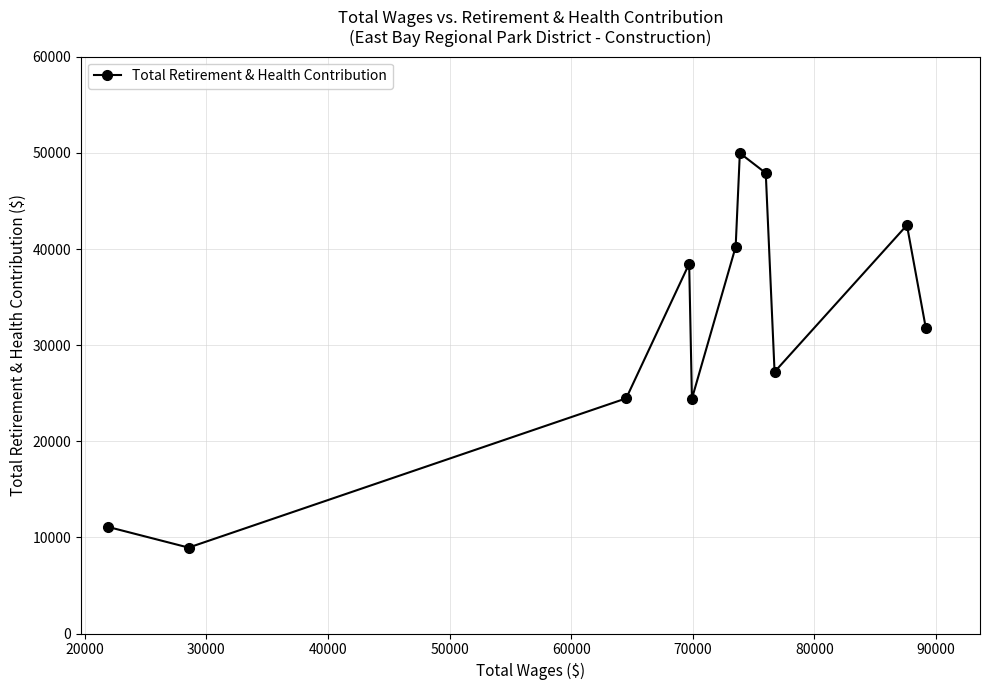

How many series are shown in this chart?

1